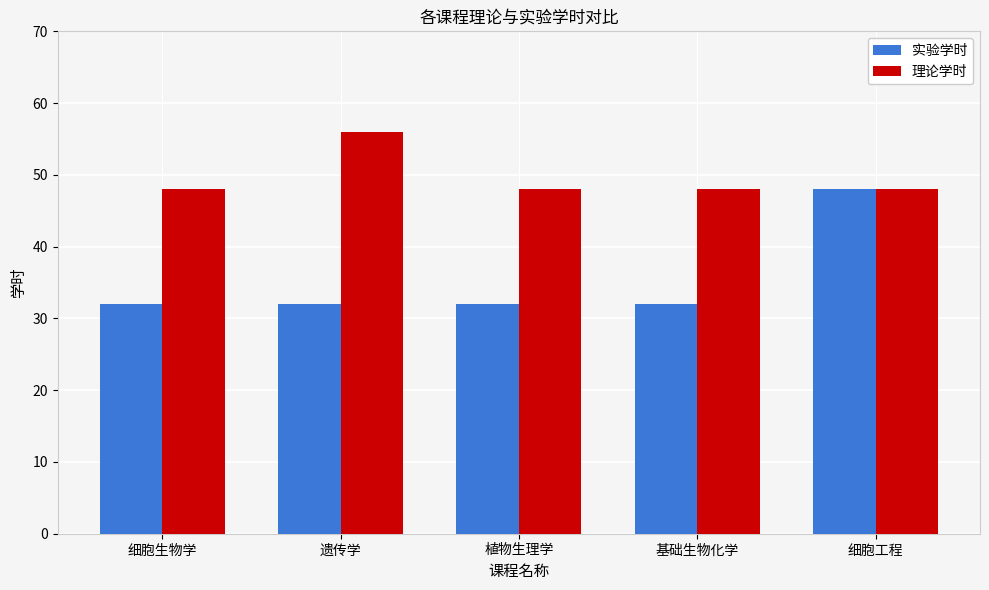

List the series in order of their peak value, highest first.

理论学时, 实验学时